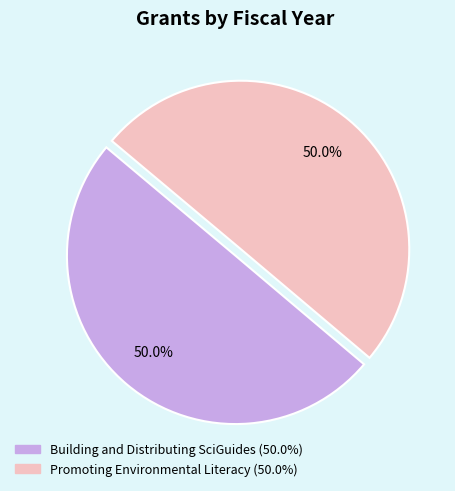

Approximately how many times larger is the value at Promoting Environmental Literacy compared to Building and Distributing SciGuides?

1.0